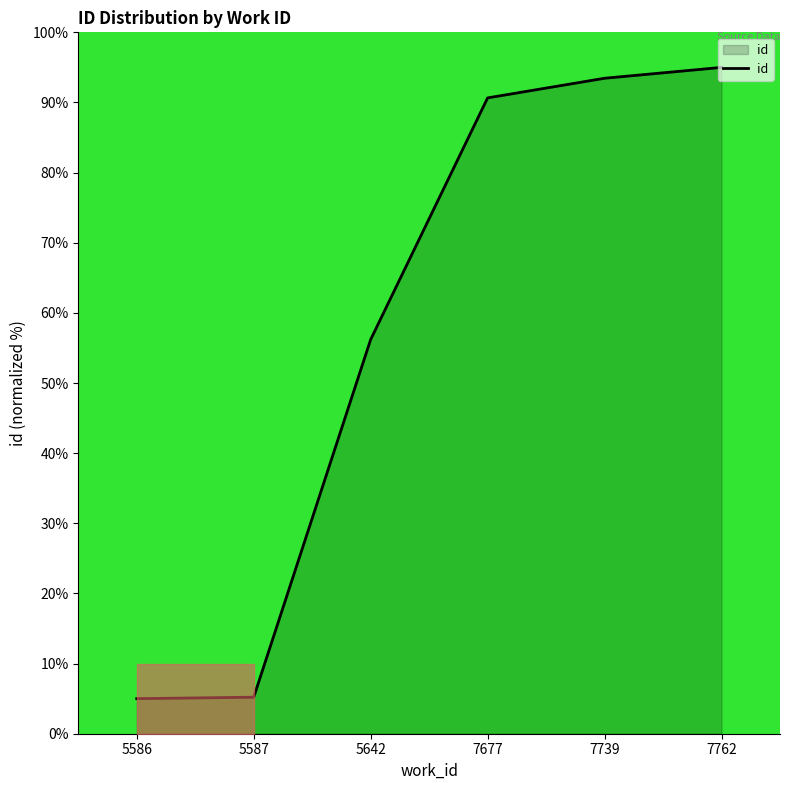

Which category has the highest value across all series?

7762